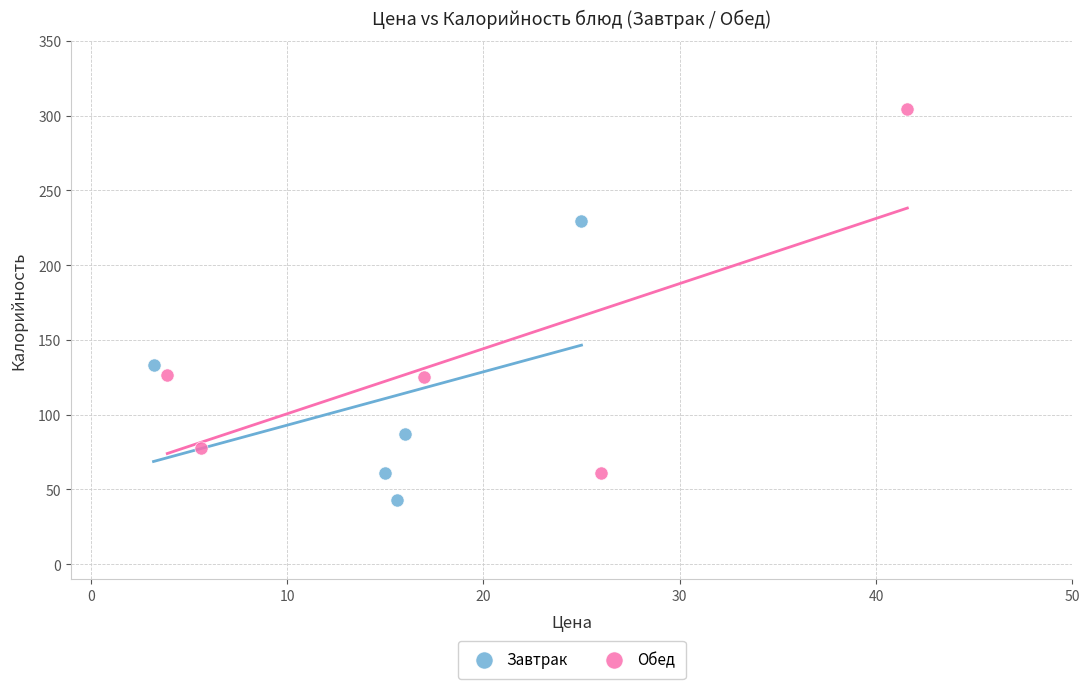

Which series has the largest Y range (max minus min)?

Обед